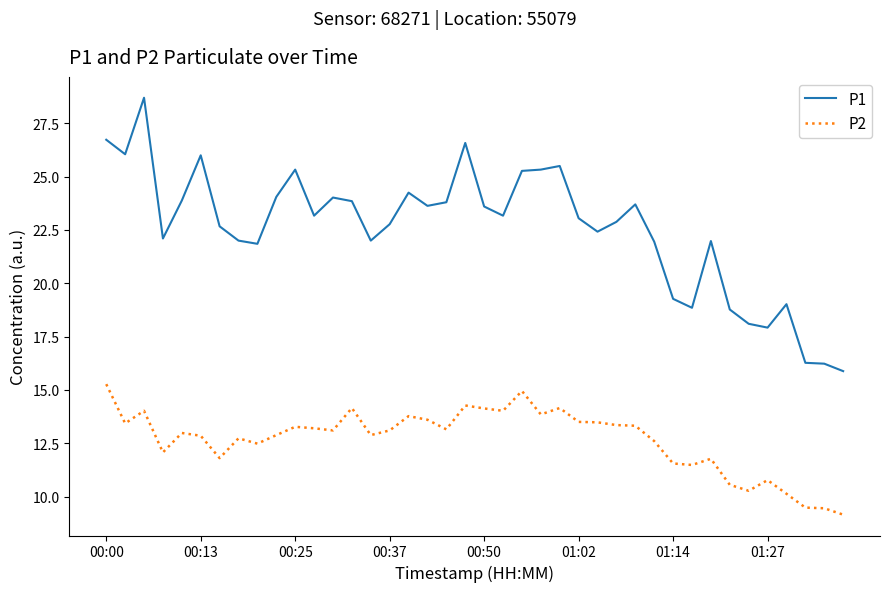

True or false: P2 and P1 cross at least once.

False